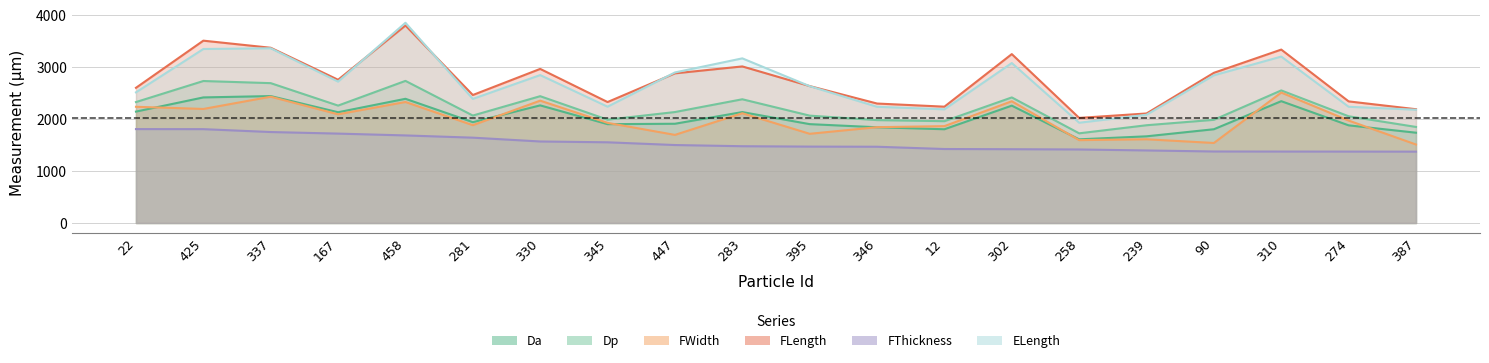

In ELength, how many points are lower than both neighbors (excluding endpoints)?

5